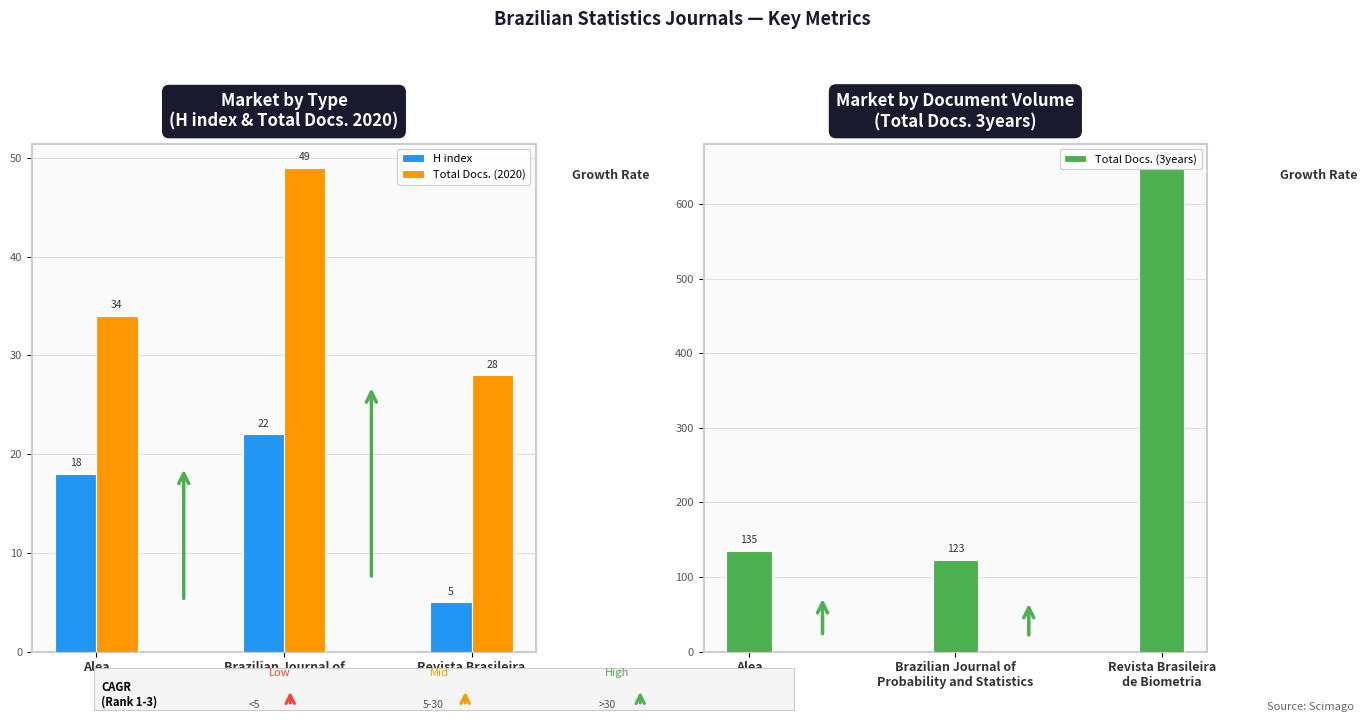

At how many categories does at least one series exceed 517?

1